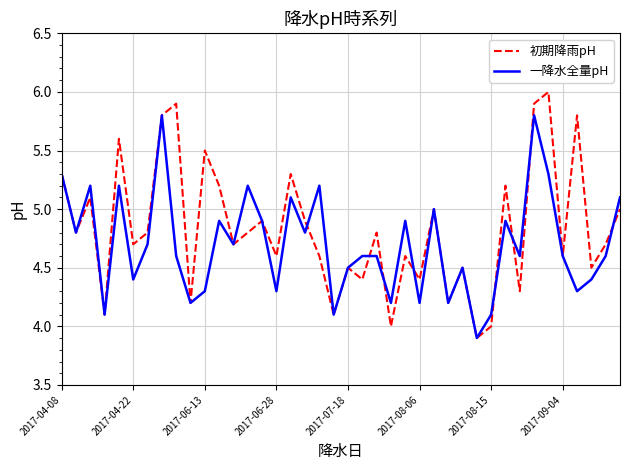

Is this an area chart (filled region under the line)?

No